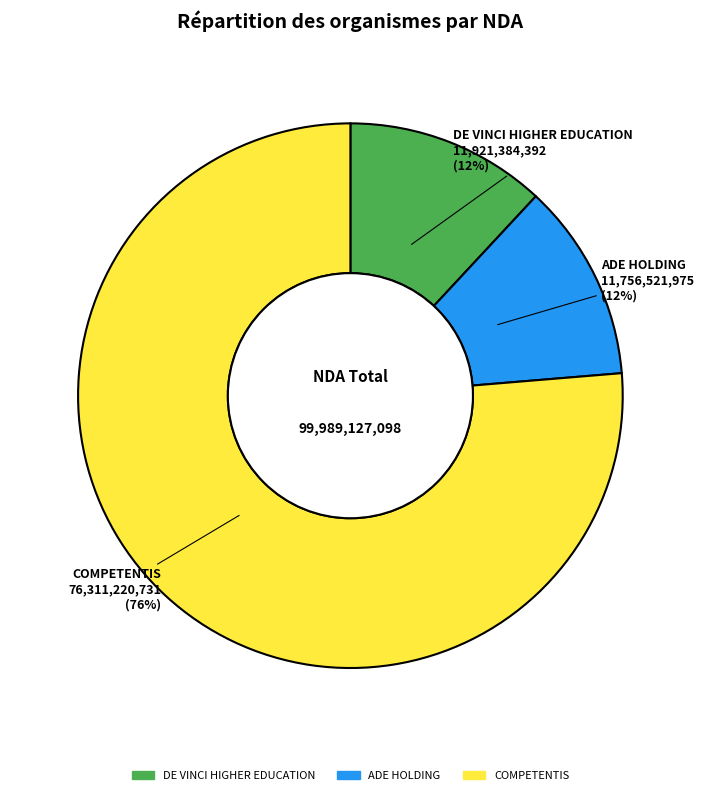

Does COMPETENTIS account for over 50% of the chart?

Yes